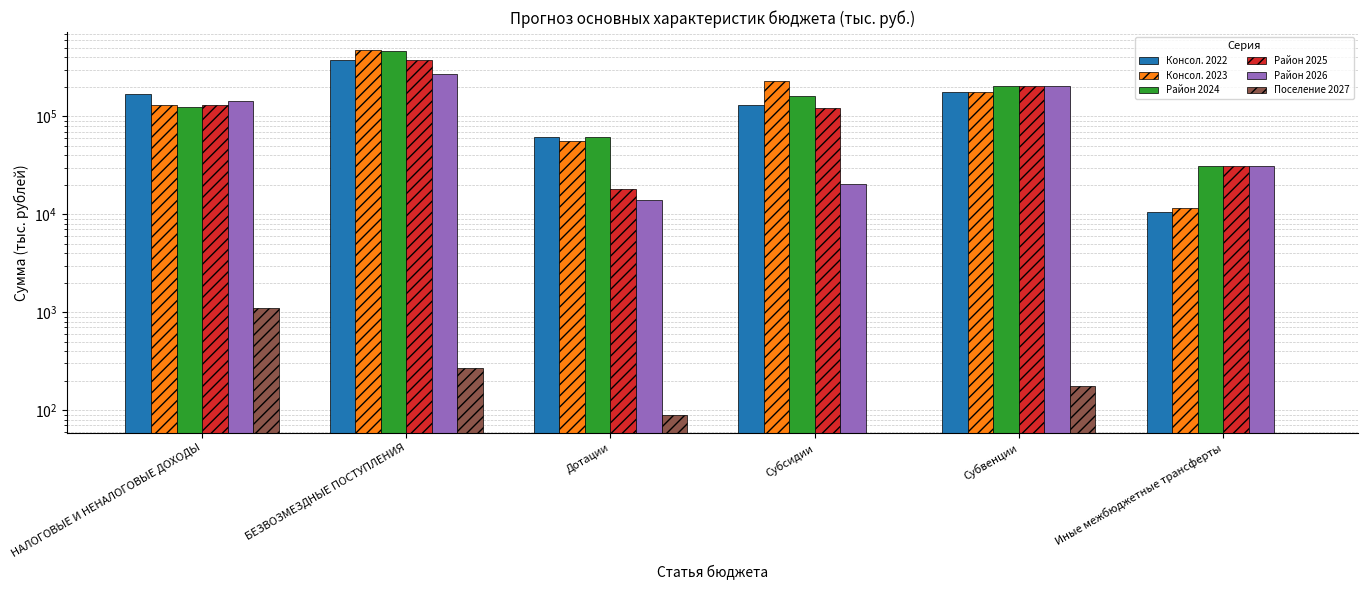

Which series has the largest range (max minus min)?

Консол. 2023